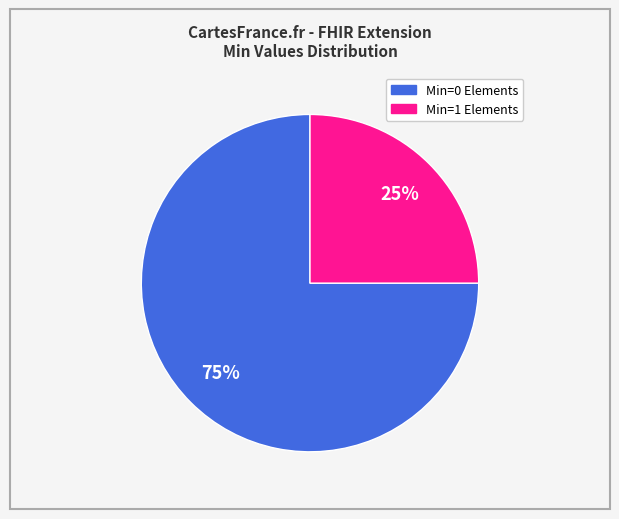

Is there a majority slice in this chart?

Yes